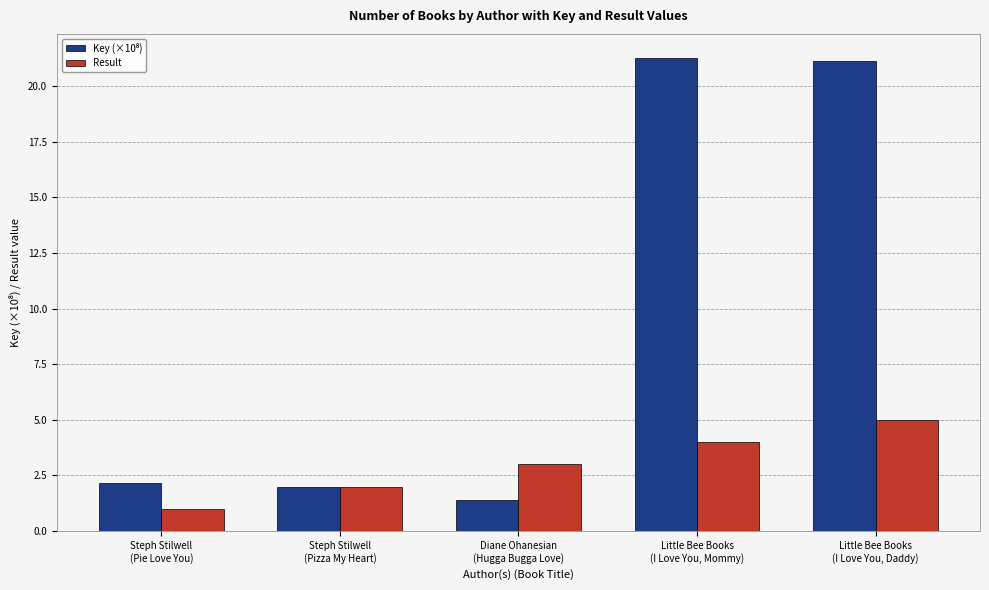

What is the label of the 1st bar from the right?

Little Bee Books
(I Love You, Daddy)